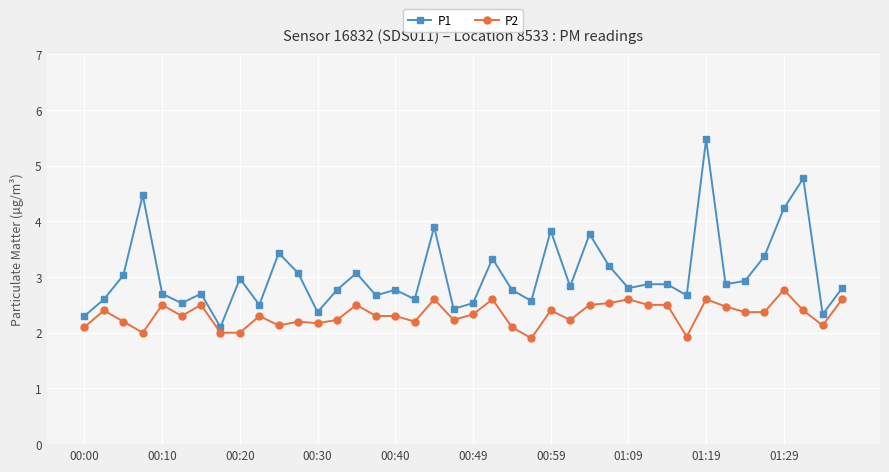

True or false: P2 and P1 cross at least once.

False